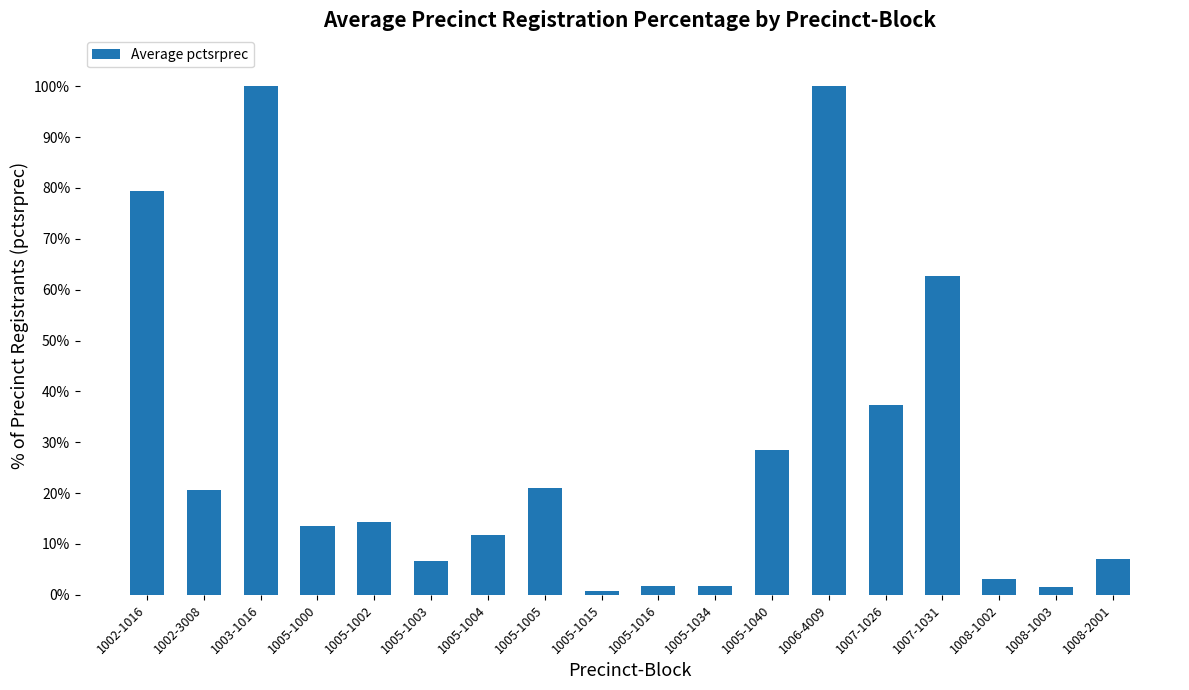

At which label does the data first exceed 14?

1002-1016